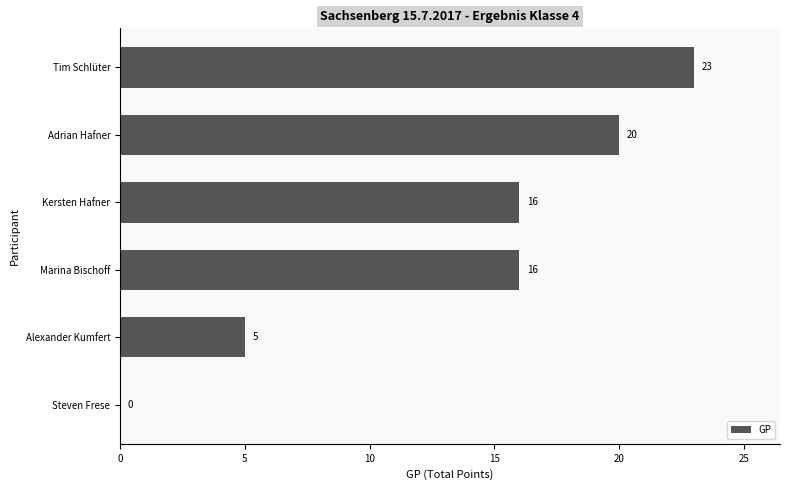

The chart shows a value of 16 at Marina Bischoff. True or false?

True